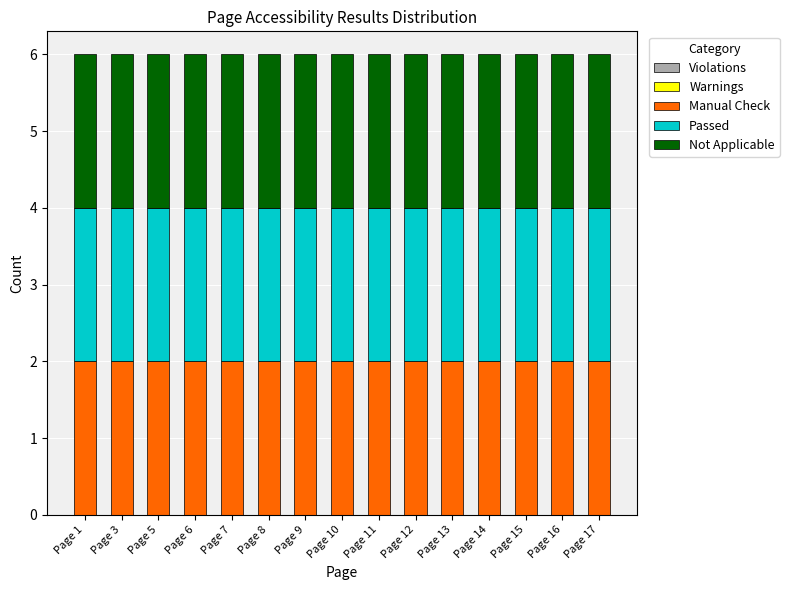

How many data points does each series have?

15